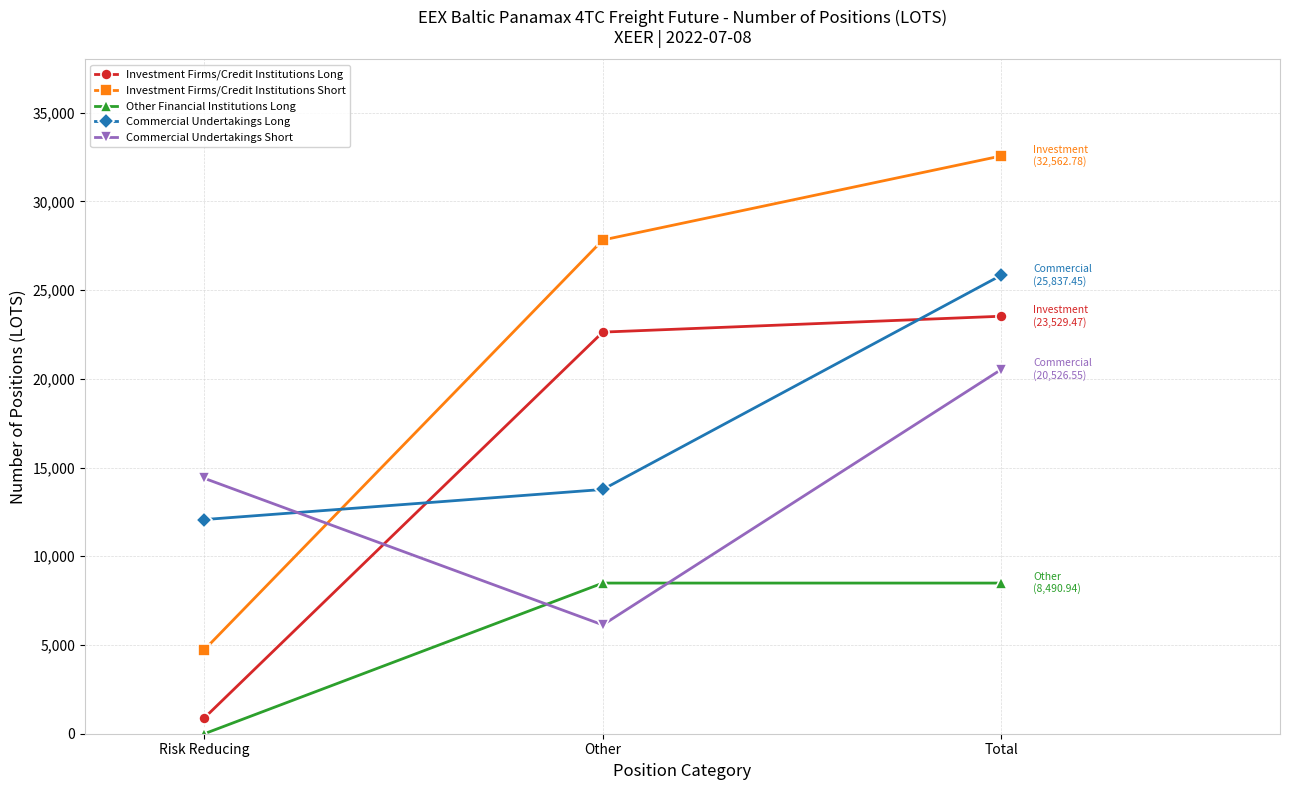

Read the Other Financial Institutions Long value at Other.

8490.9